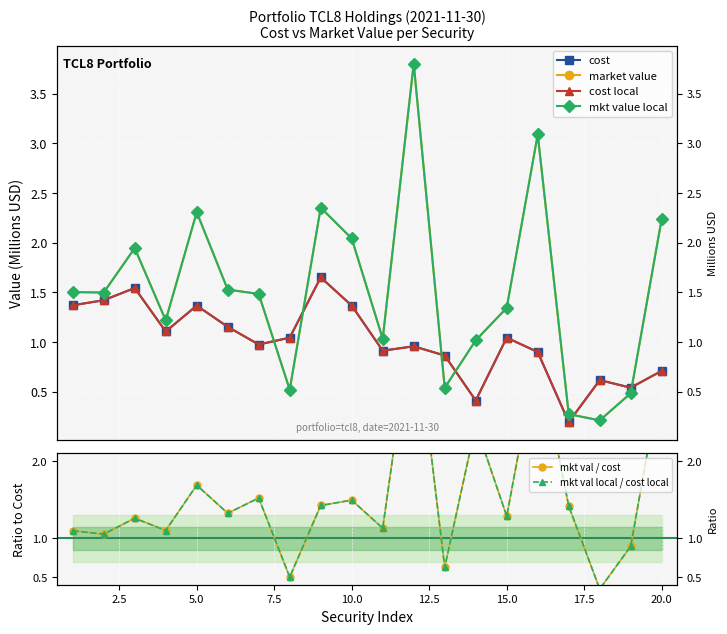

What is the difference between the maximum and minimum values in the cost local series?

1.5